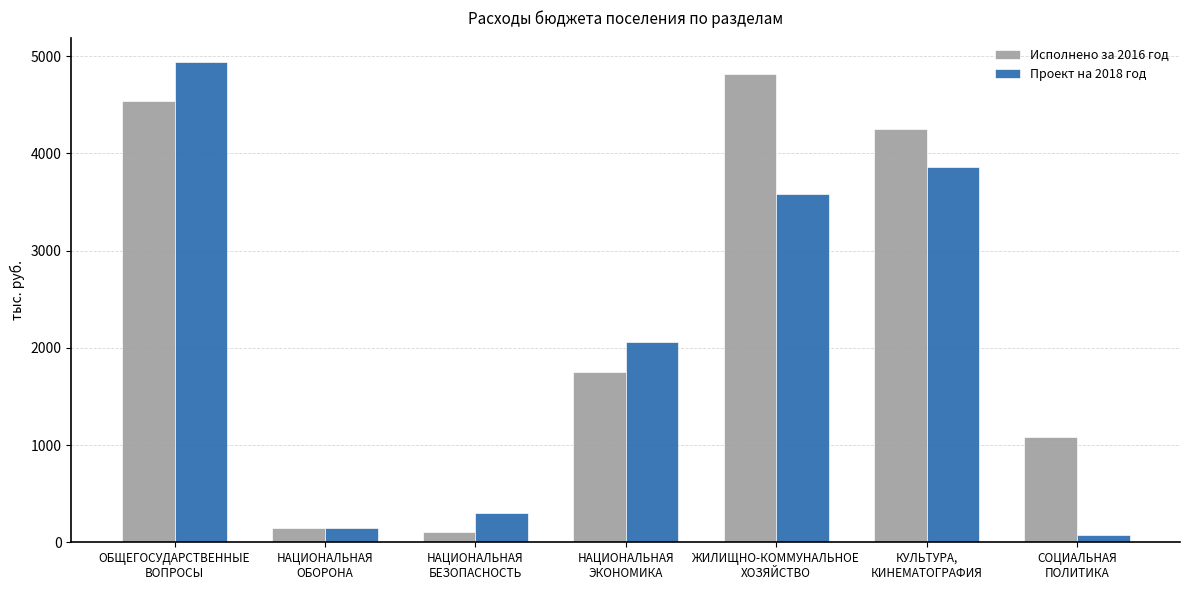

Which series has the largest total across all categories?

Исполнено за 2016 год